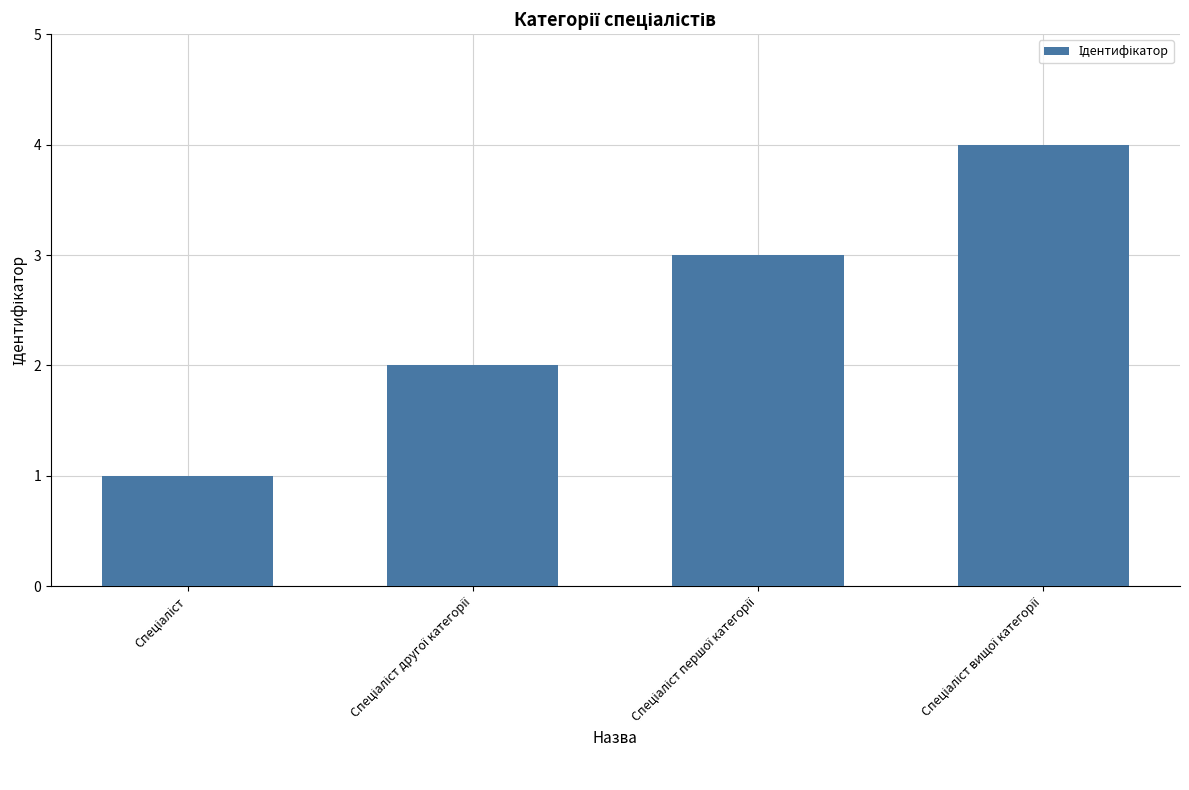

What is the difference between the maximum and minimum values?

3